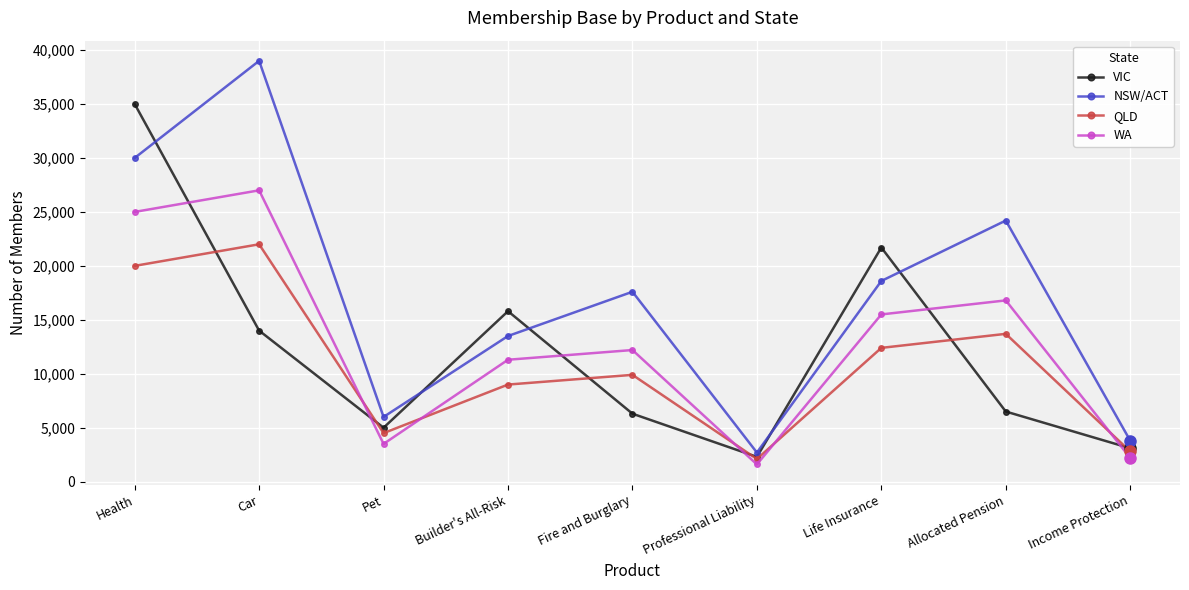

What value does the NSW/ACT series have at Health?

30000